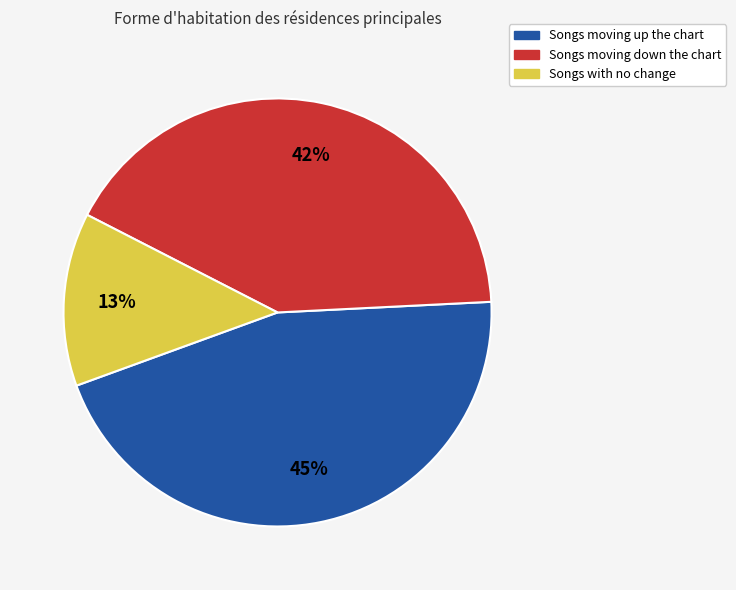

Does any single category account for the majority?

No